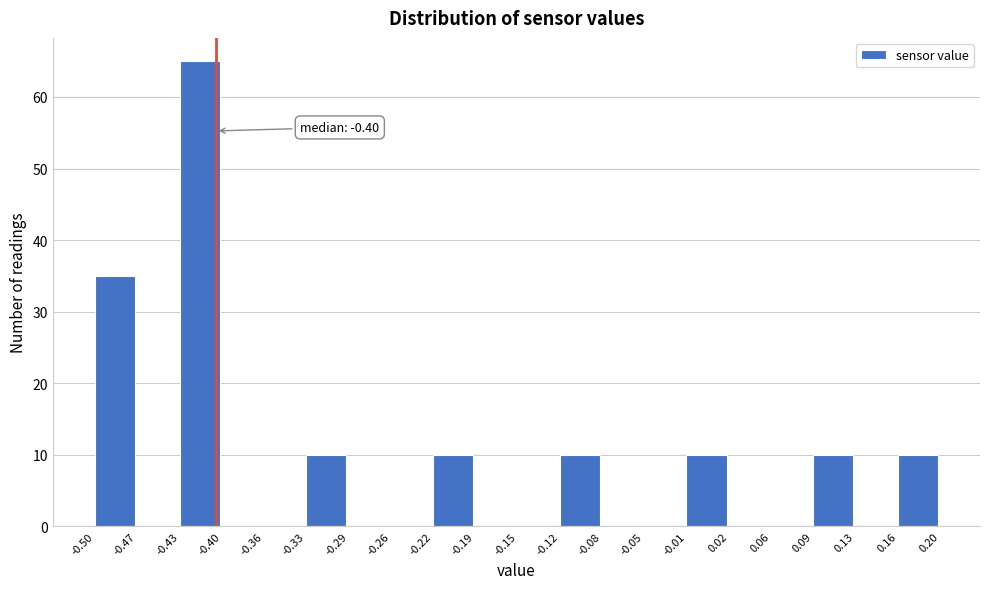

Which range on the x-axis has the tallest bar?

-0.43 to -0.40